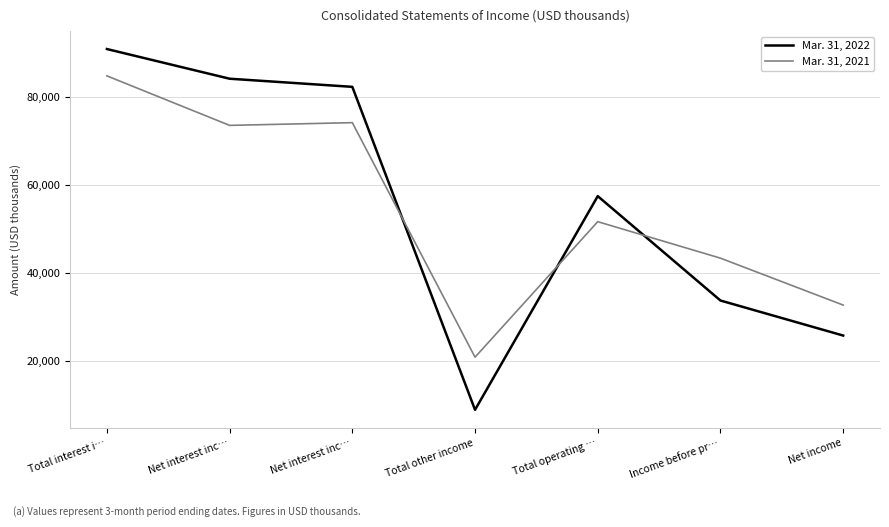

Reading left to right, transcribe all the data shown in this chart.

Mar. 31, 2022: 90983	84227	82376	8852	57495	33733	25759
Mar. 31, 2021: 84874	73604	74224	20835	51683	43376	32697